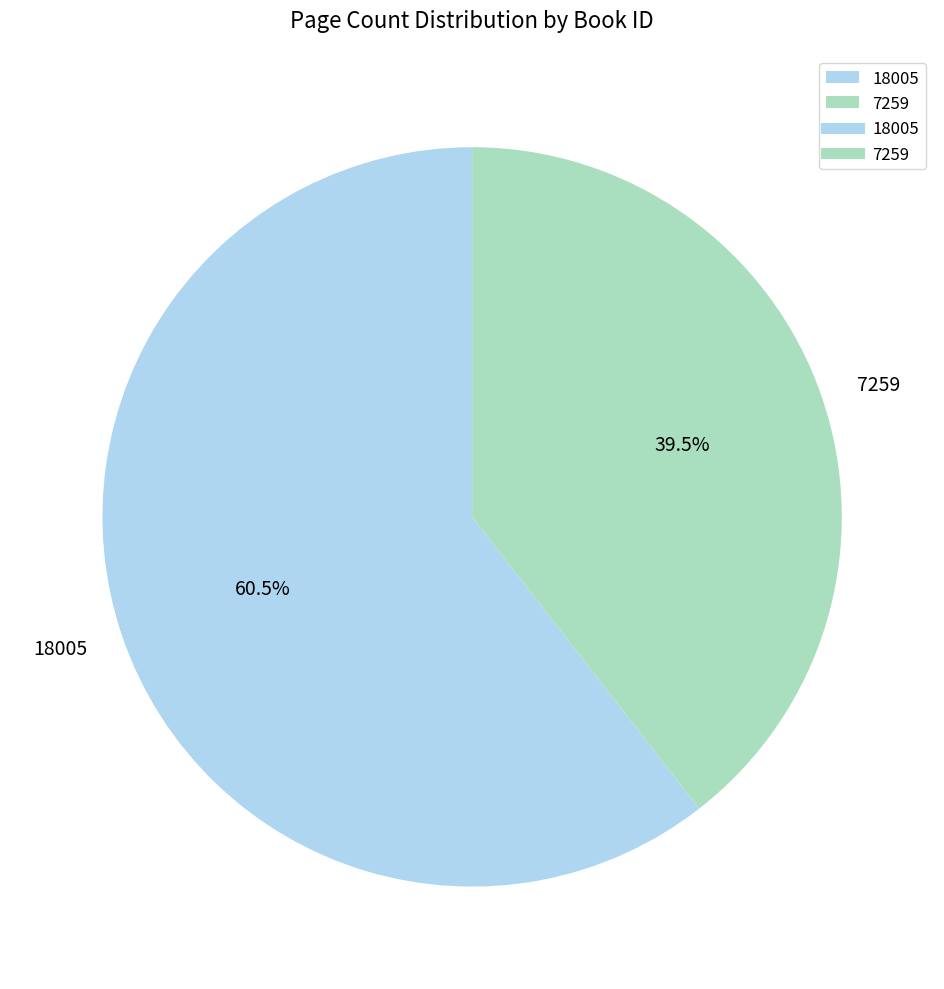

Which category has the biggest portion of the pie?

18005